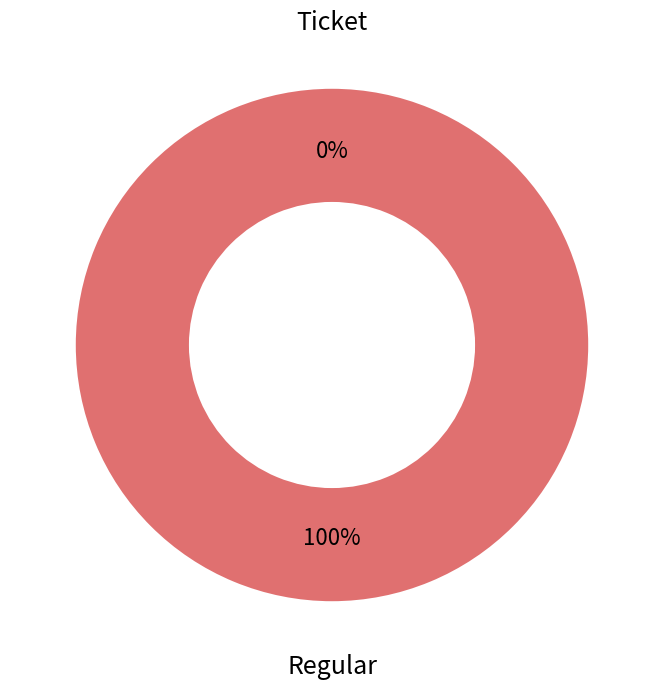

To the nearest percent, what is the difference between the Regular and Ticket slice percentages?

100%